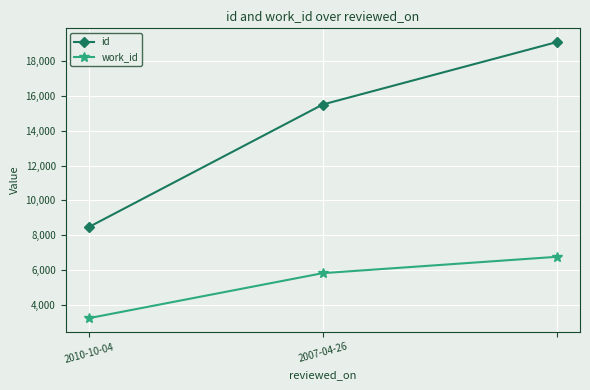

What is the difference between the maximum and minimum values in the work_id series?

3529